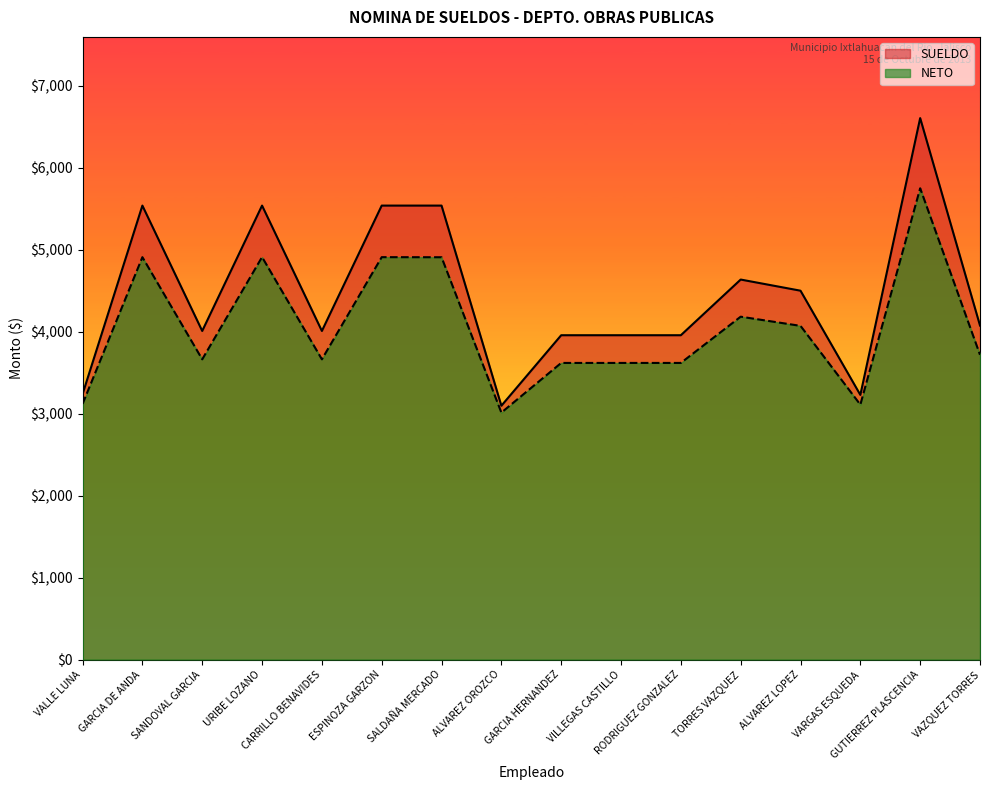

Is it true that SUELDO equals 5536 at GARCIA DE ANDA?

True